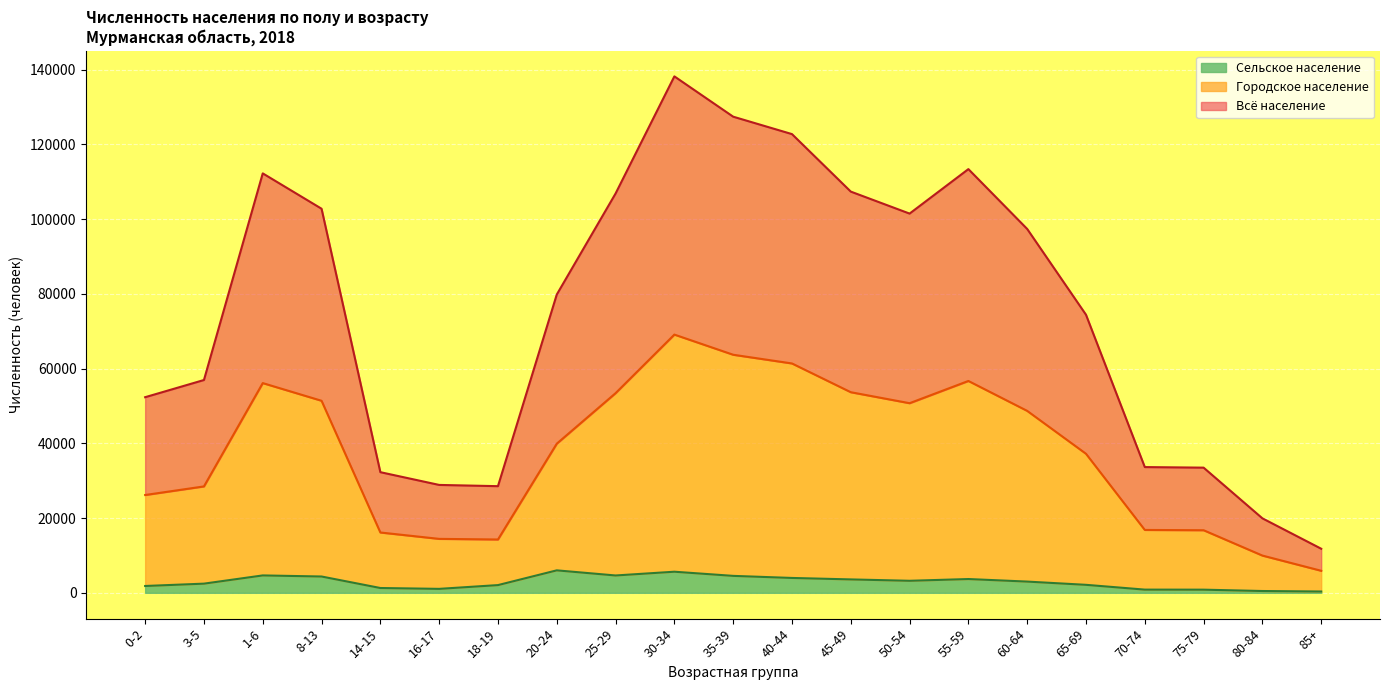

At which category is the sum across all series the highest?

30-34